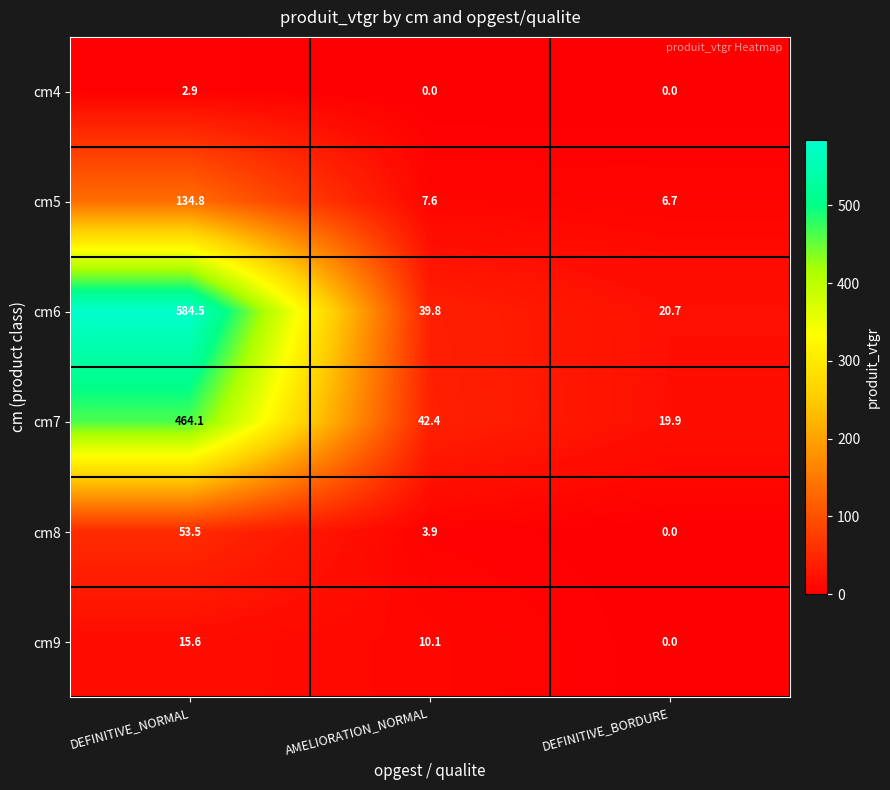

Reading left to right, what are all the values shown in this chart?

cm4: DEFINITIVE_NORMAL=2.9	AMELIORATION_NORMAL=0.0	DEFINITIVE_BORDURE=0.0
cm5: DEFINITIVE_NORMAL=134.8	AMELIORATION_NORMAL=7.6	DEFINITIVE_BORDURE=6.7
cm6: DEFINITIVE_NORMAL=584.5	AMELIORATION_NORMAL=39.8	DEFINITIVE_BORDURE=20.7
cm7: DEFINITIVE_NORMAL=464.1	AMELIORATION_NORMAL=42.4	DEFINITIVE_BORDURE=19.9
cm8: DEFINITIVE_NORMAL=53.5	AMELIORATION_NORMAL=3.9	DEFINITIVE_BORDURE=0.0
cm9: DEFINITIVE_NORMAL=15.6	AMELIORATION_NORMAL=10.1	DEFINITIVE_BORDURE=0.0